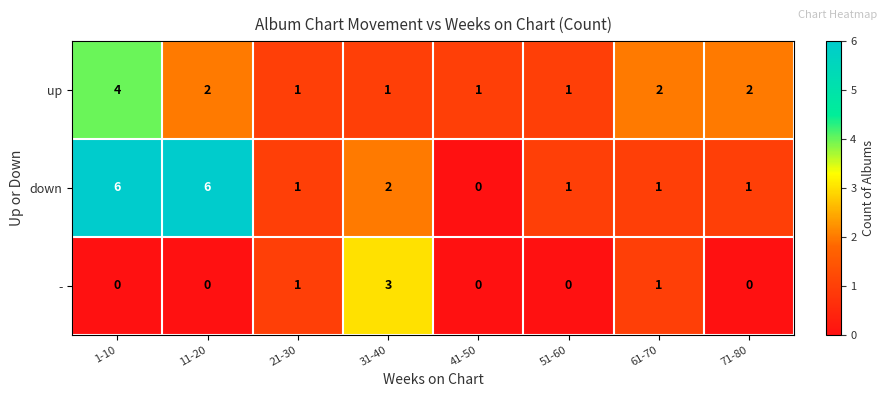

At how many categories does at least one series exceed 0?

8